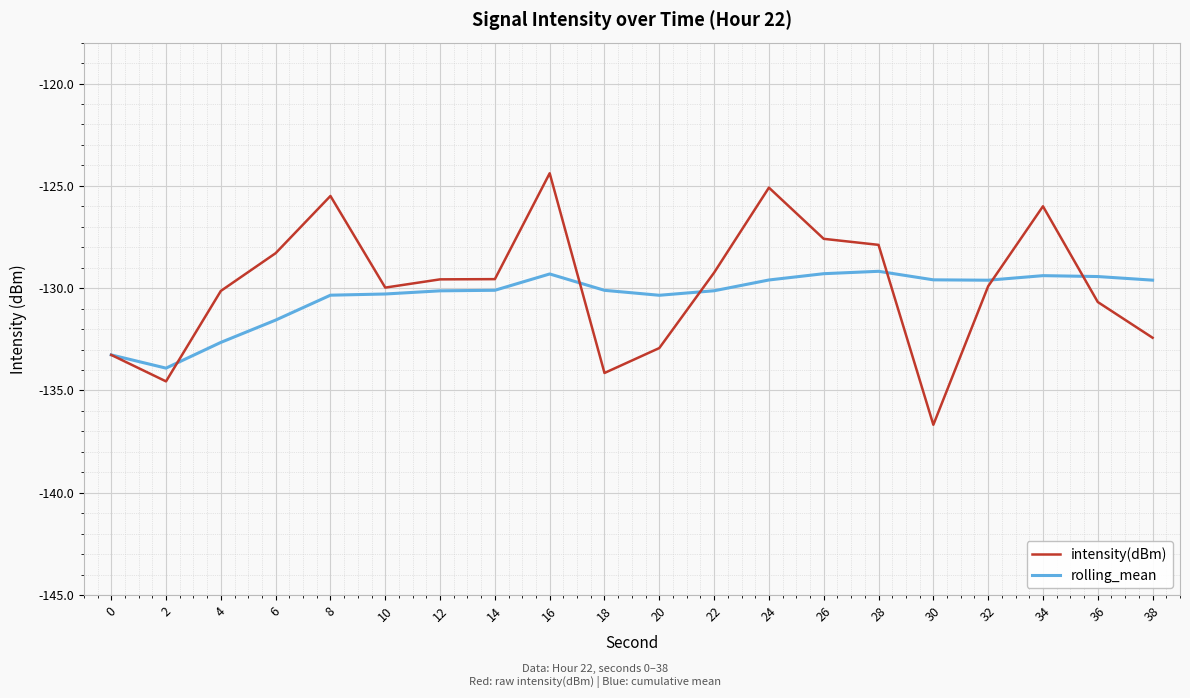

True or false: intensity(dBm) and rolling_mean cross at least once.

True